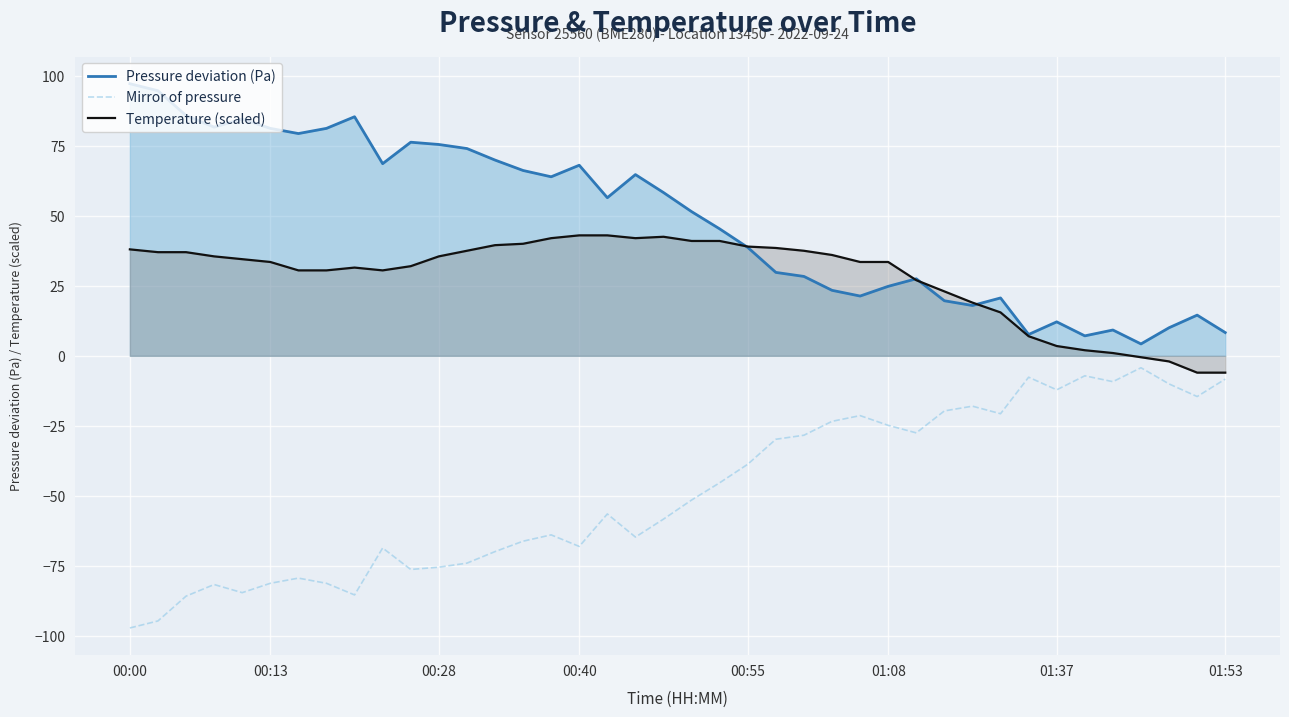

What is the difference between the highest and lowest values at 15?

127.8